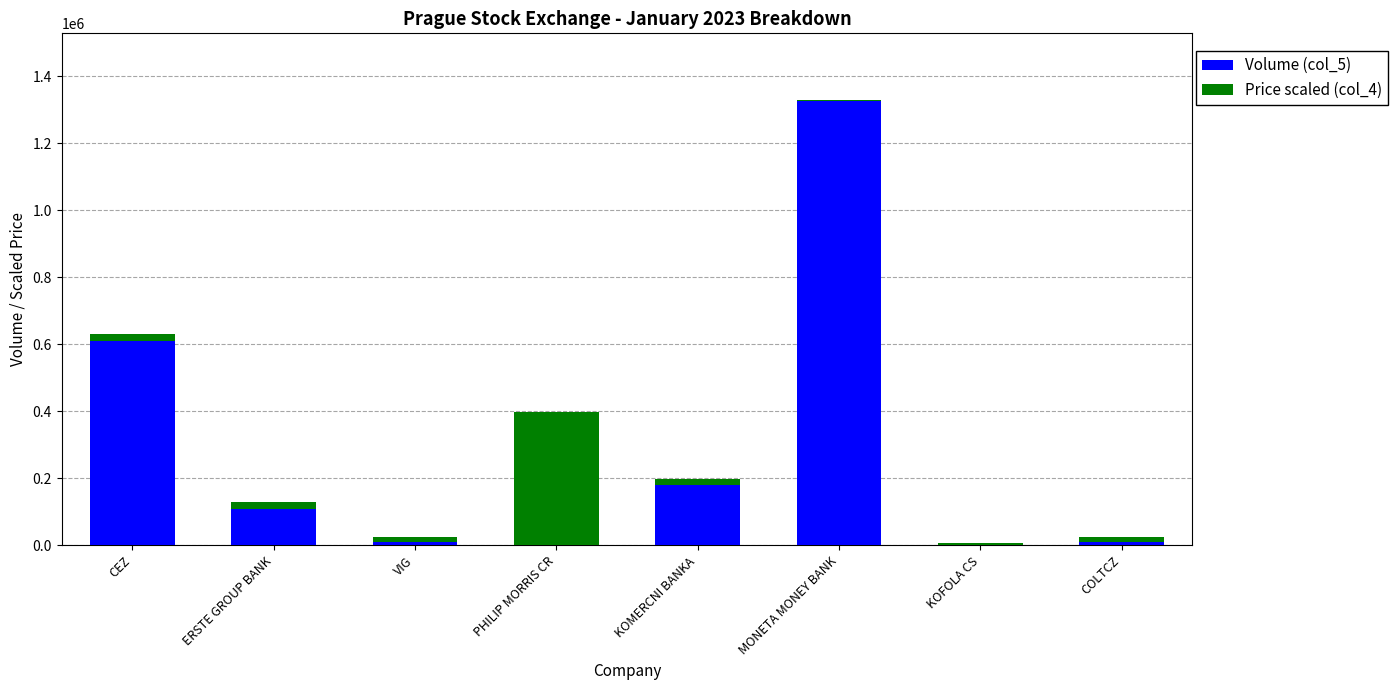

The value of Volume (col_5) at CEZ is 610803.0. True or false?

True